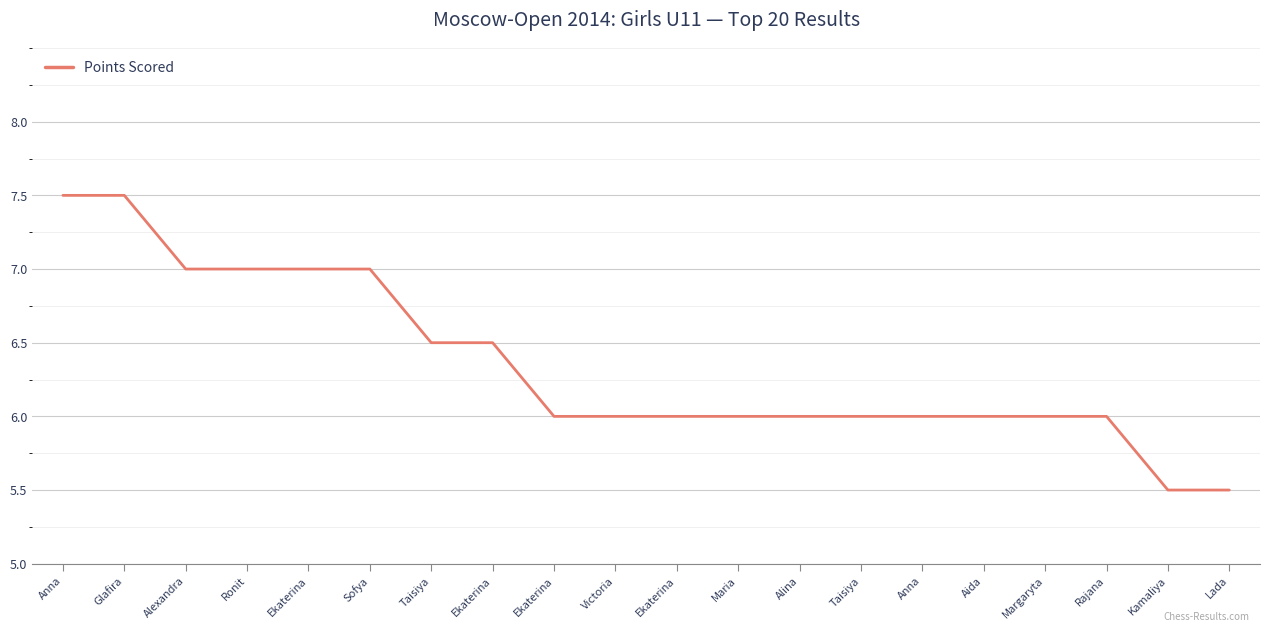

Does the chart have visible grid lines?

Yes